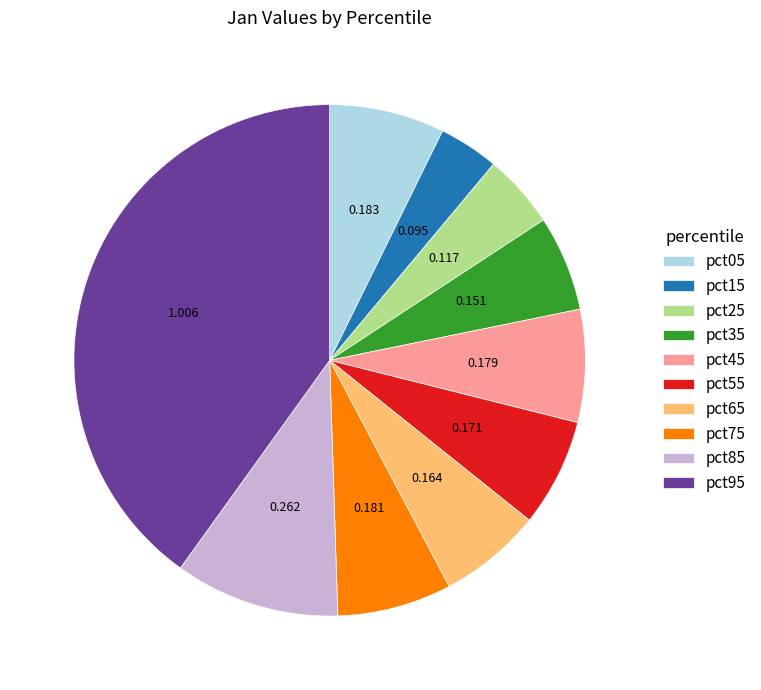

Is the sum of pct65 and pct45 greater than half?

No